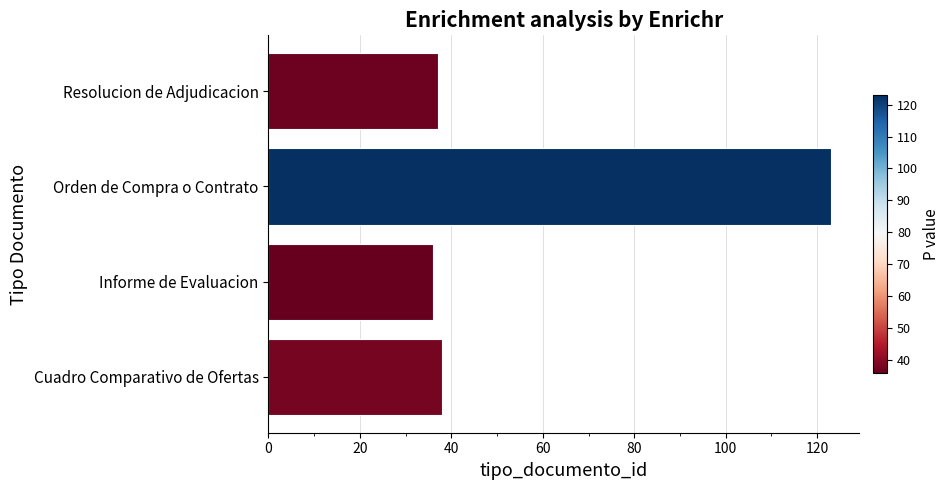

Reading bottom to top, transcribe all the data shown in this chart.

Cuadro Comparativo de Ofertas=38	Informe de Evaluacion=36	Orden de Compra o Contrato=123	Resolucion de Adjudicacion=37